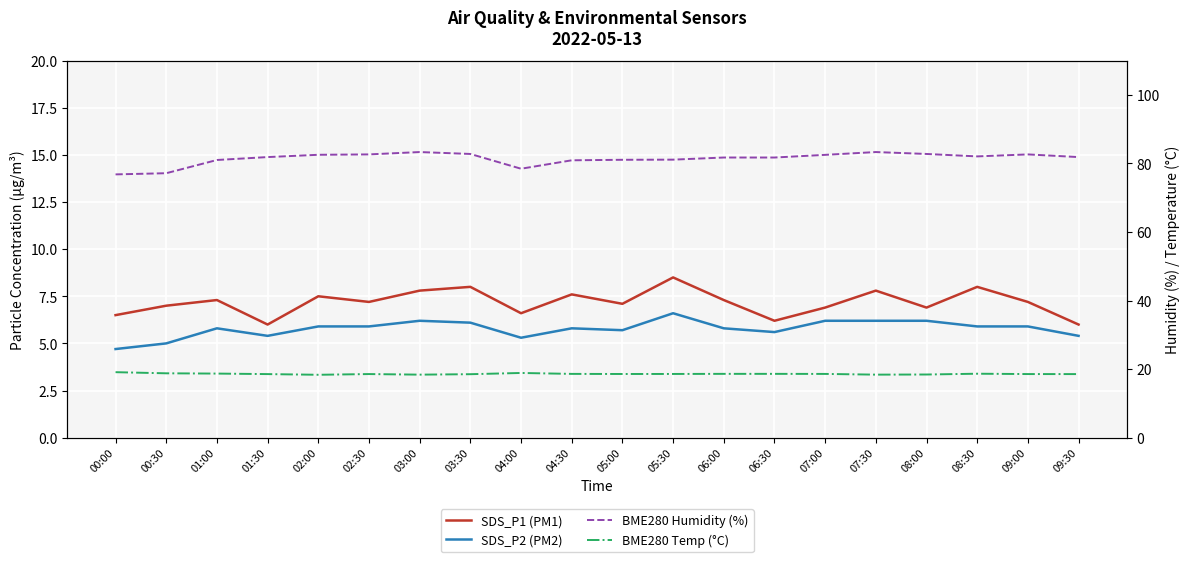

Where is the first local minimum for SDS_P2 (PM2)?

01:30